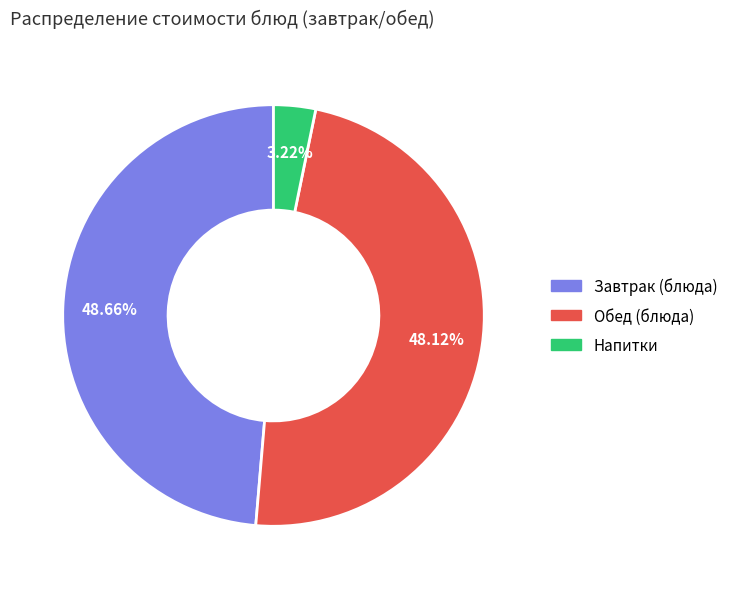

Which category has the smallest portion of the pie?

Напитки